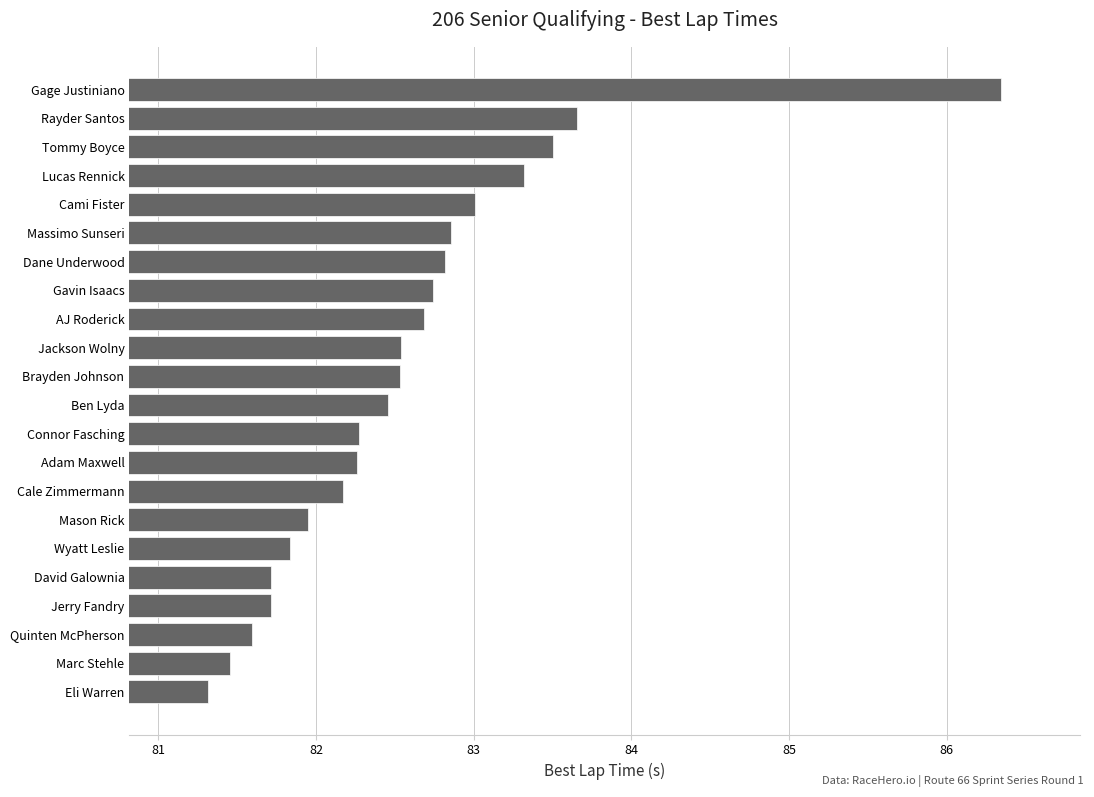

What is the maximum value shown in the chart?

86.3